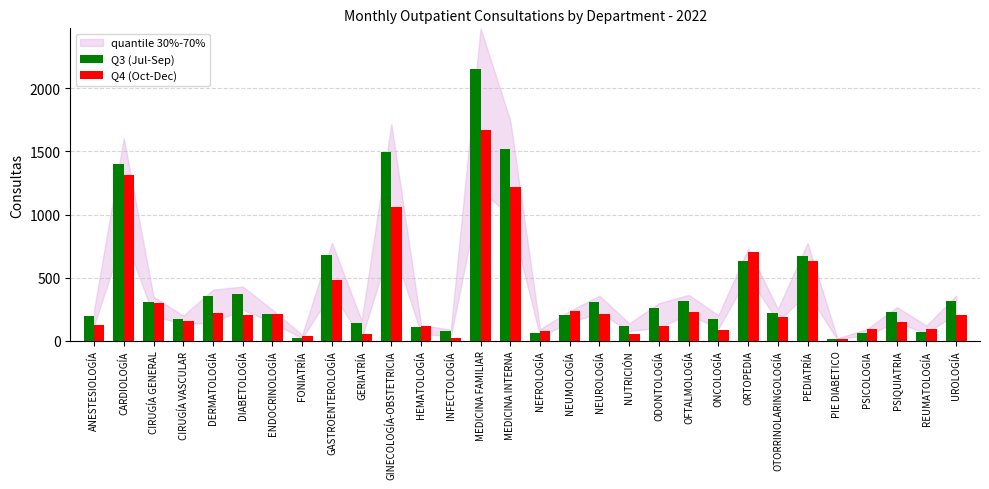

Between ODONTOLOGÍA and OFTALMOLOGÍA, which series saw the biggest shift?

Q4 (Oct-Dec)